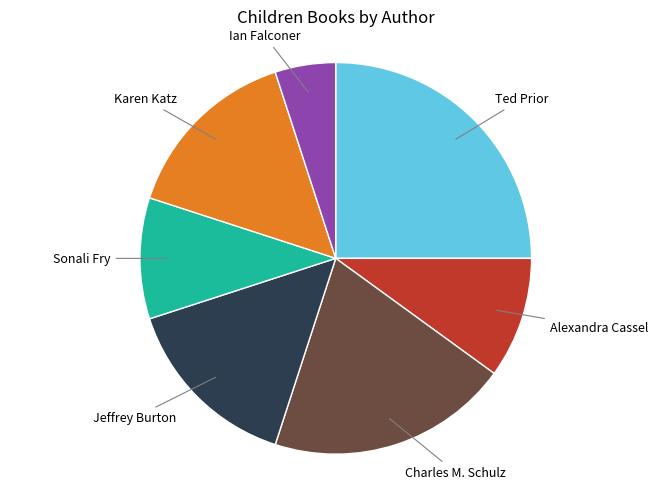

Does any single category account for the majority?

No